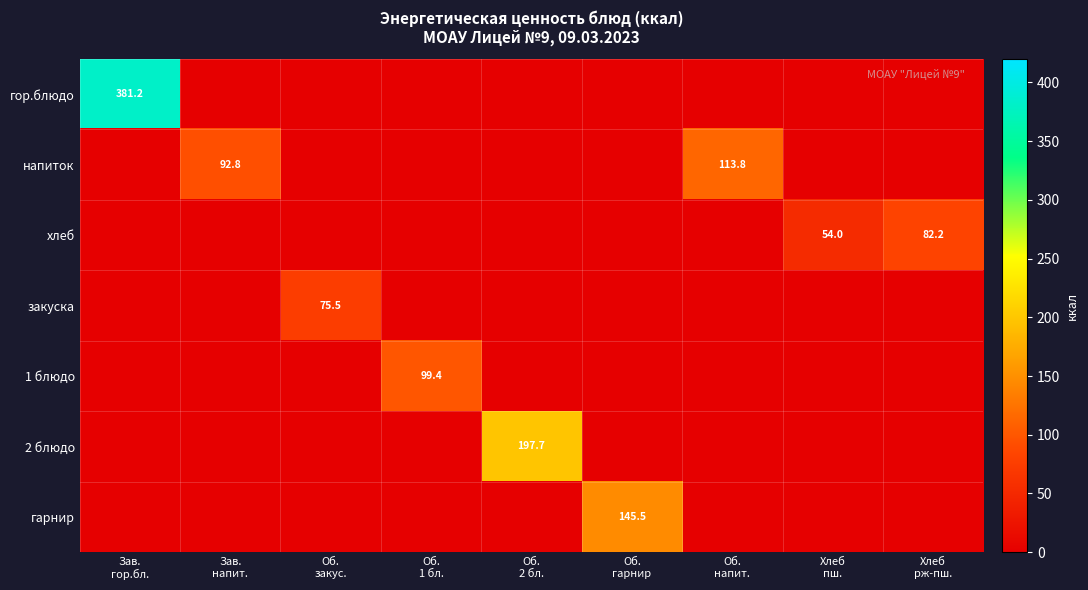

True or false: гарнир has a value of 67.9 at Об. напит..

False